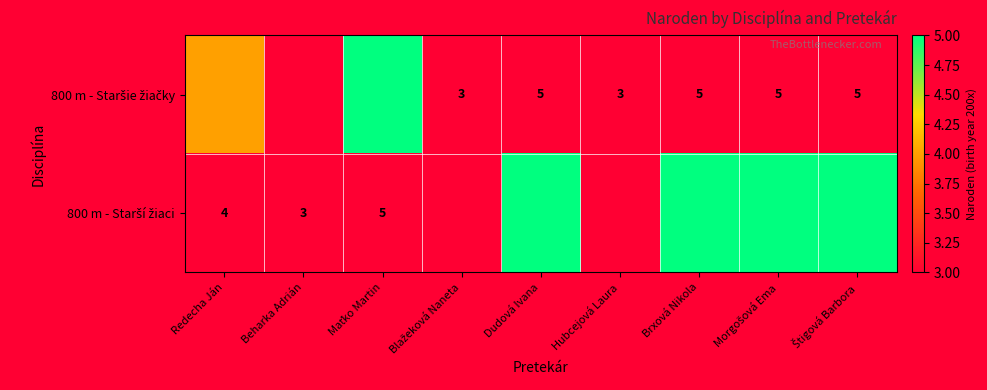

True or false: 800 m - Starší žiaci has a value of -3 at Beharka Adrián.

False